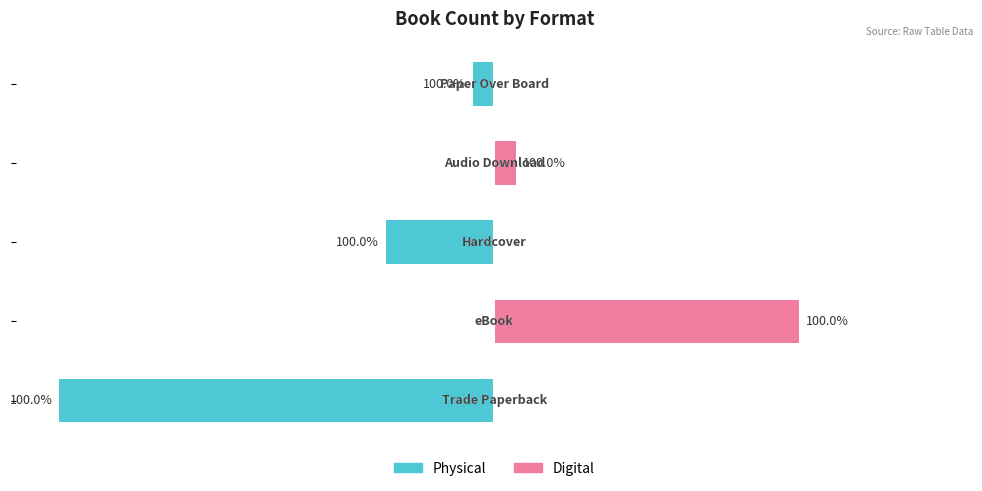

At how many categories does at least one series exceed 3?

1